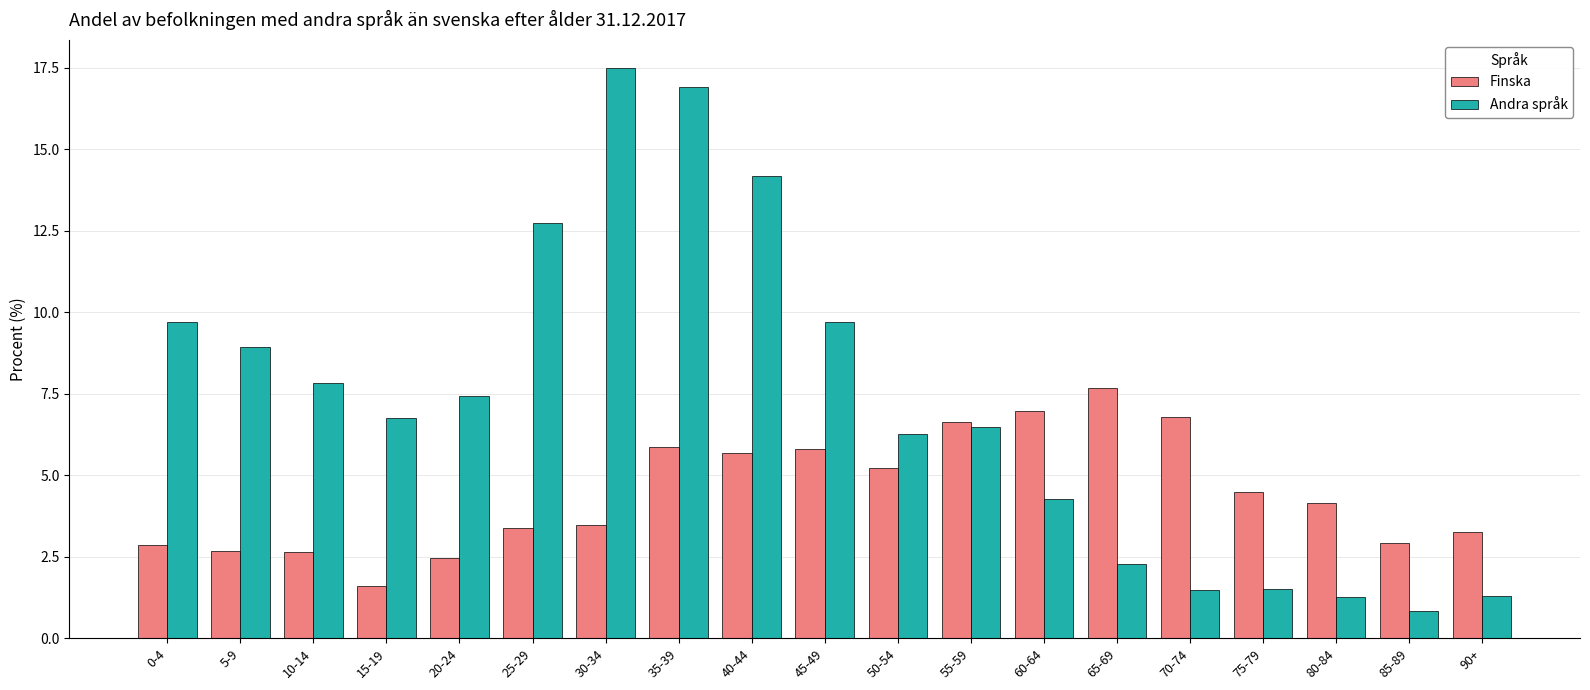

What are all the series names shown in the legend?

Finska, Andra språk